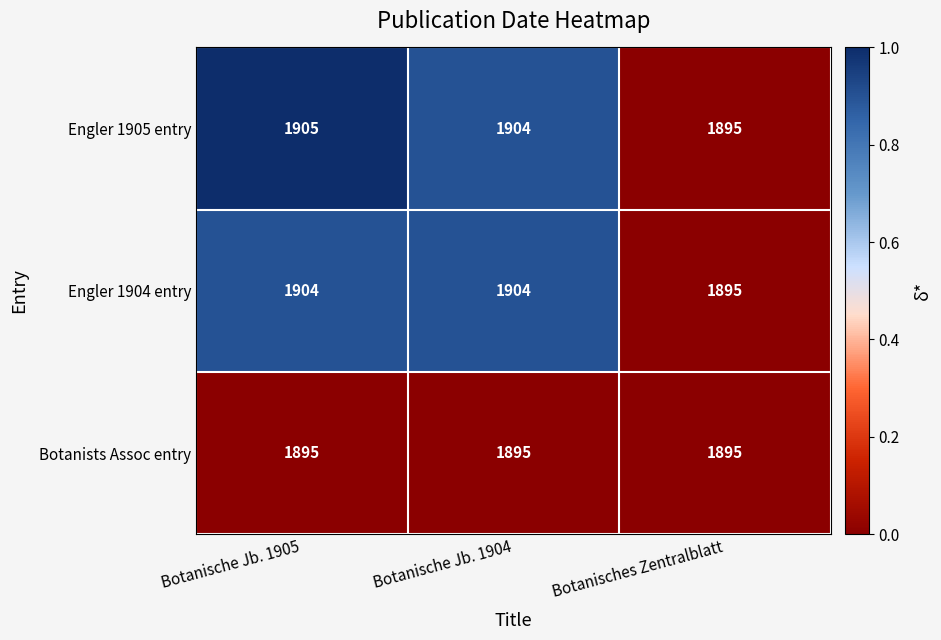

What is the maximum value for Botanists Assoc entry?

1895